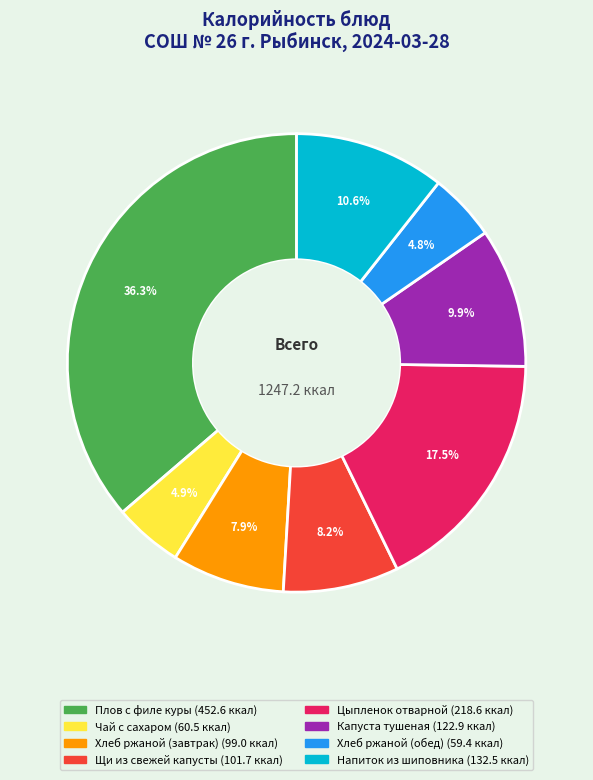

To the nearest percent, what is the combined percentage of Плов с филе куры and Чай с сахаром?

41%